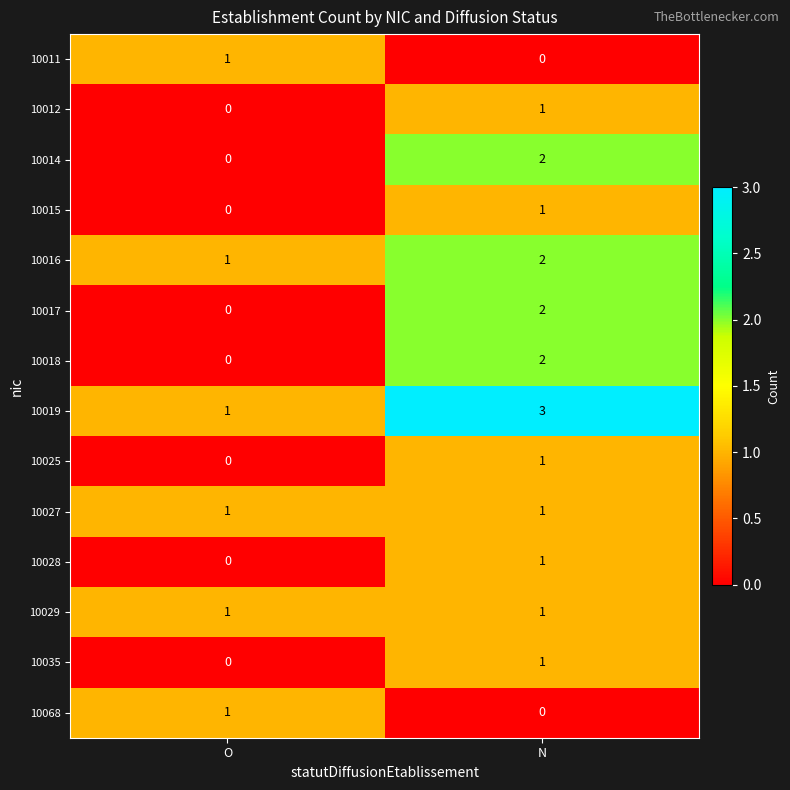

What is the difference between the highest and lowest values at N?

3